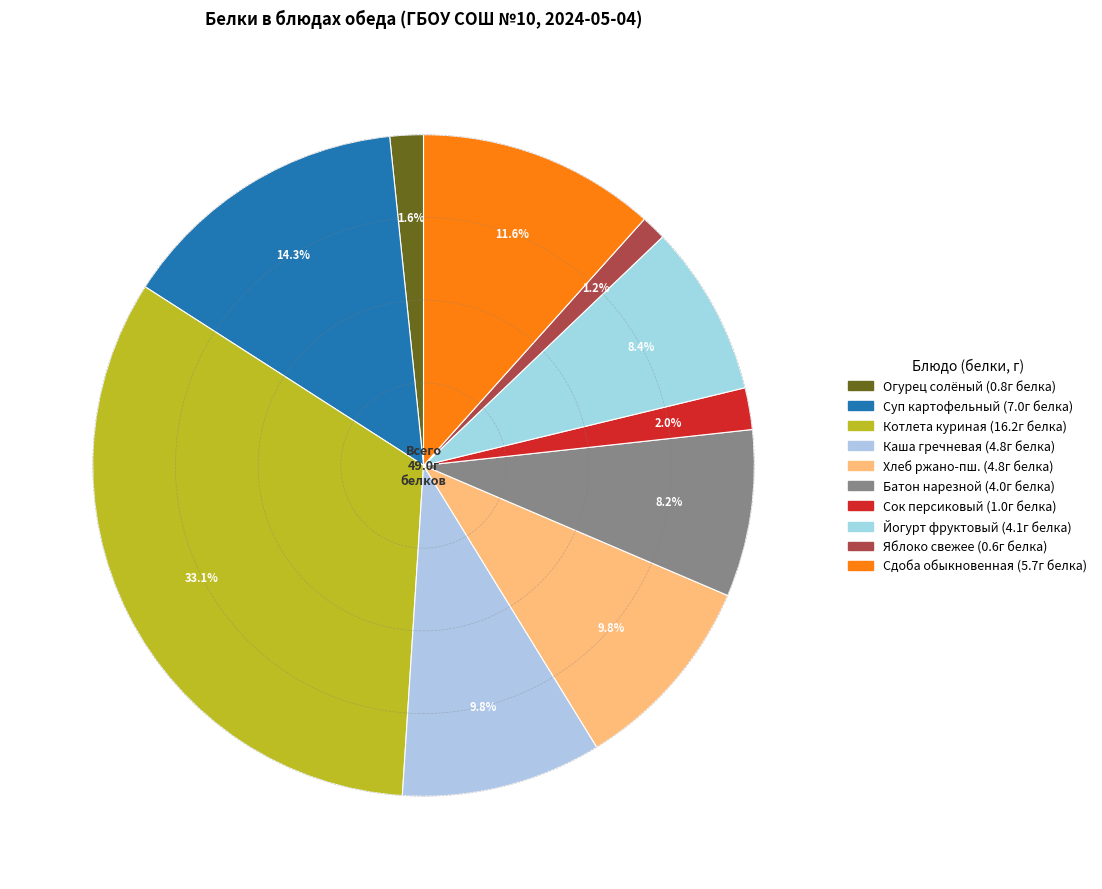

To the nearest percent, what is the difference between the largest and smallest slice percentages?

32%